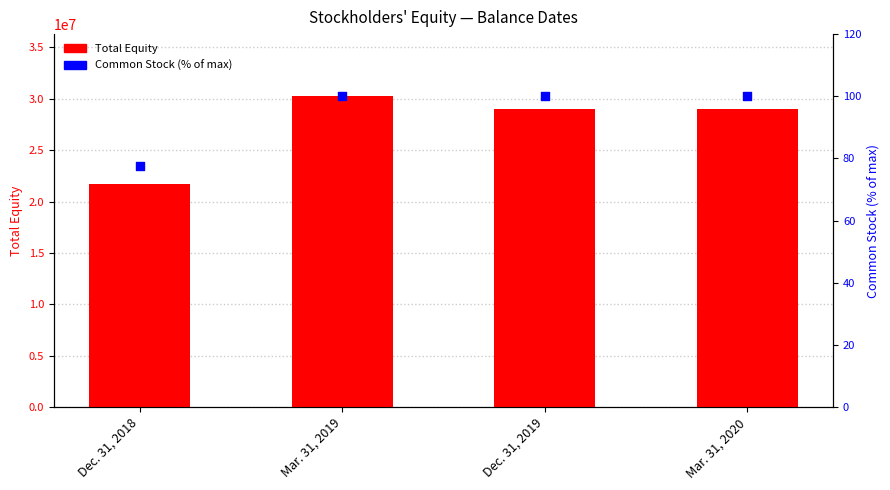

Which series has the widest spread of Y values?

Total